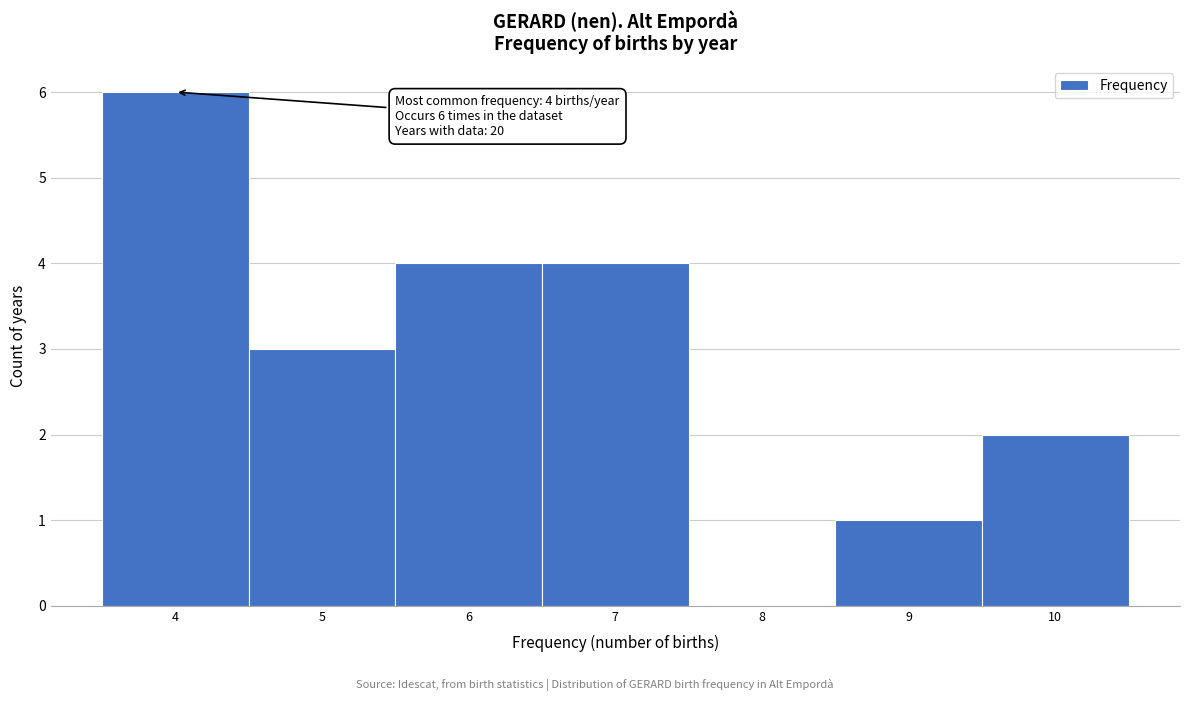

Which range on the x-axis has the tallest bar?

3.5 to 4.5